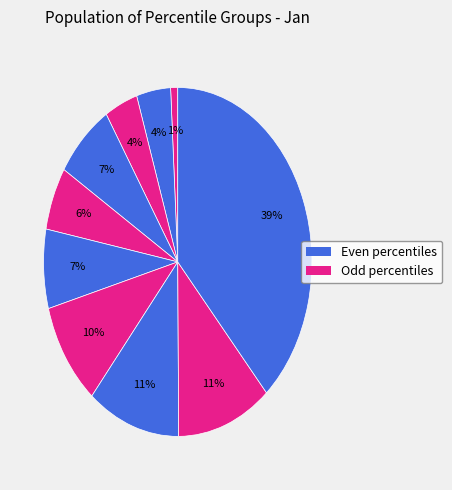

How many slices are in this pie chart?

10